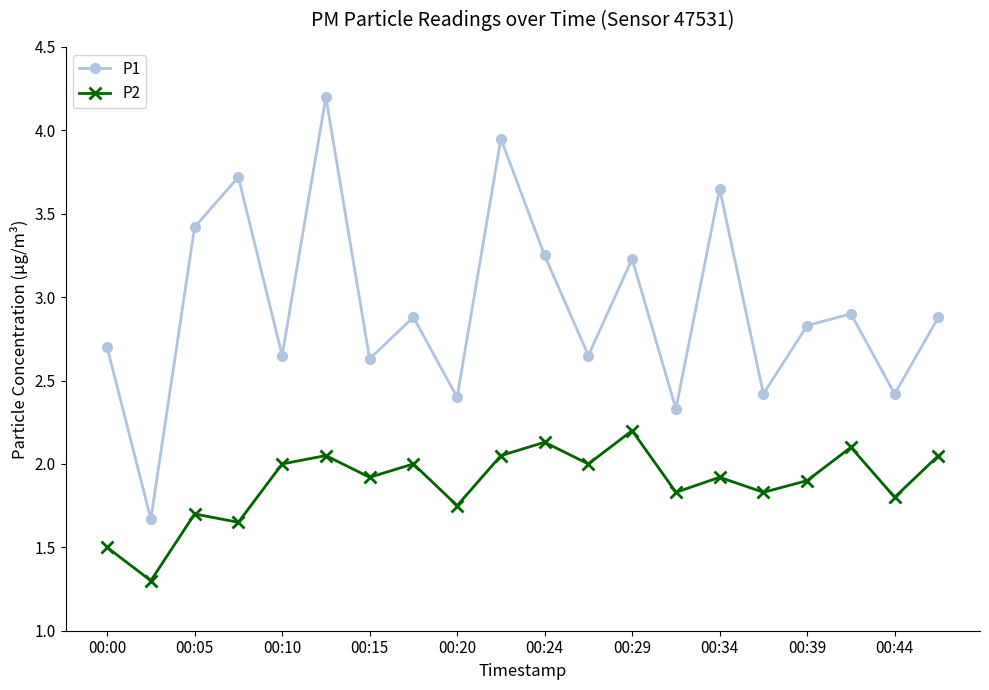

True or false: P1 and P2 intersect in this chart.

False